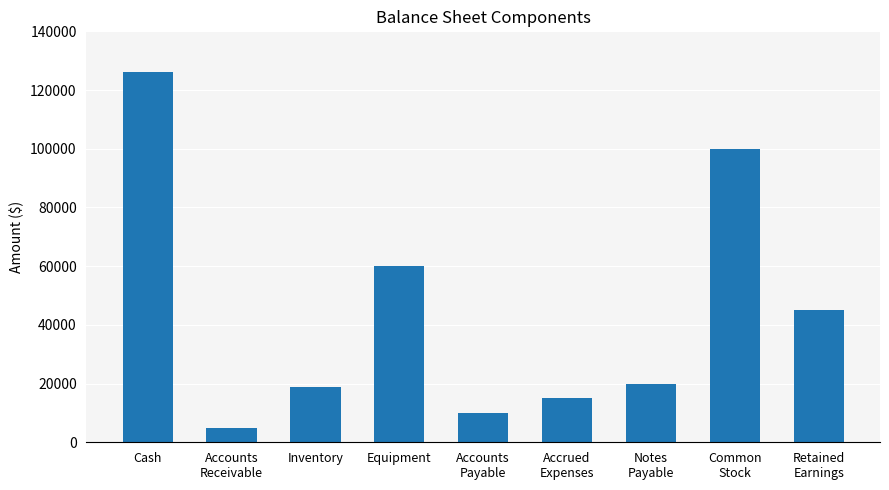

What is the difference between the values at Common
Stock and Accounts
Receivable?

95000